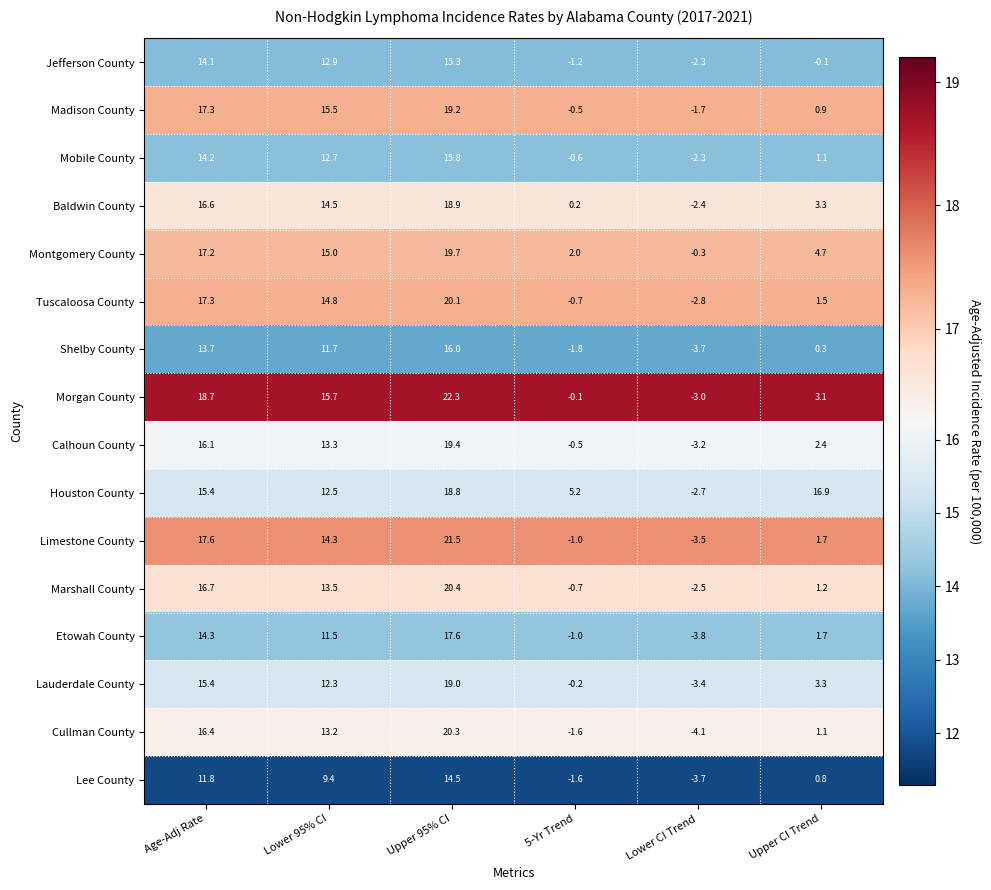

What is the maximum value shown in the chart?

22.3